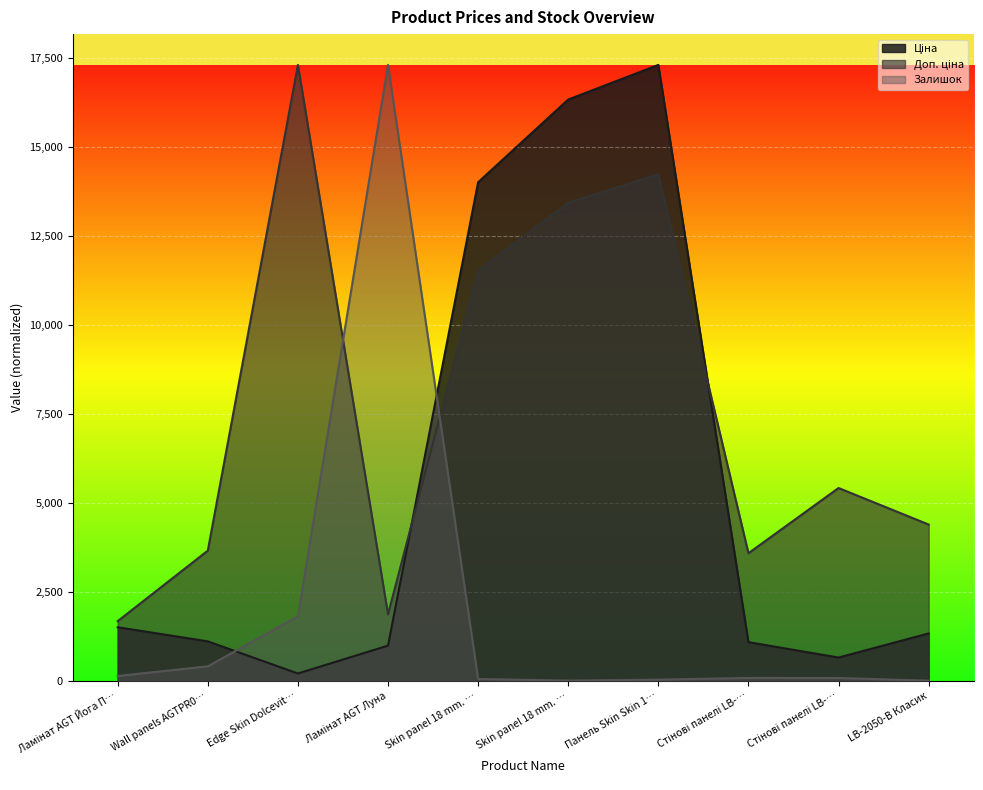

At which category does the chart reach its minimum across all series?

LB-2050-В Класик